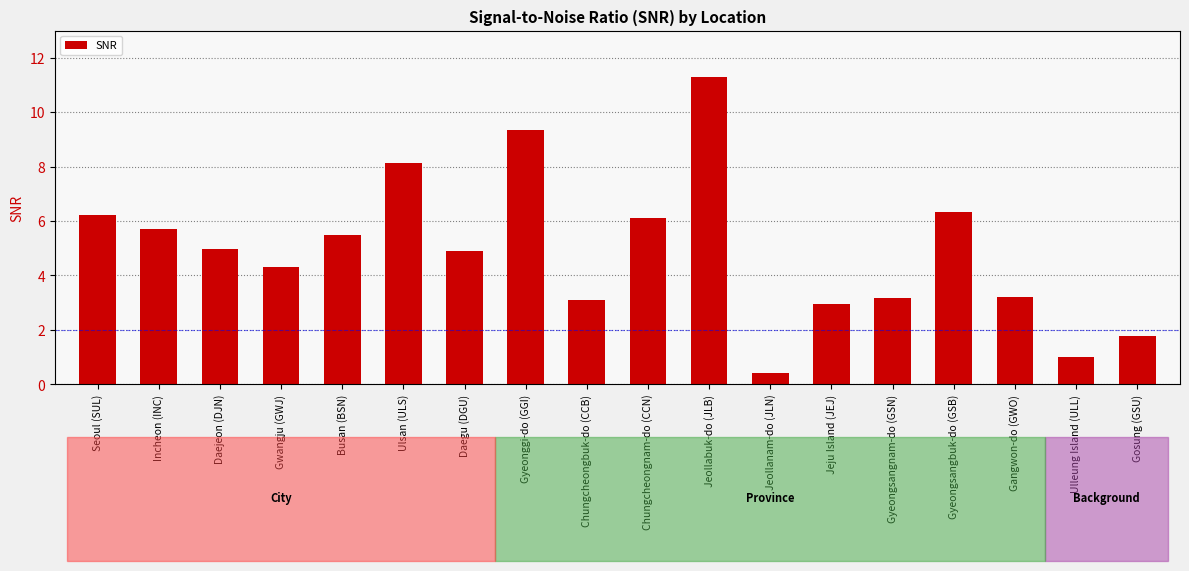

What is the label of the 17th bar from the left?

Ulleung Island (ULL)